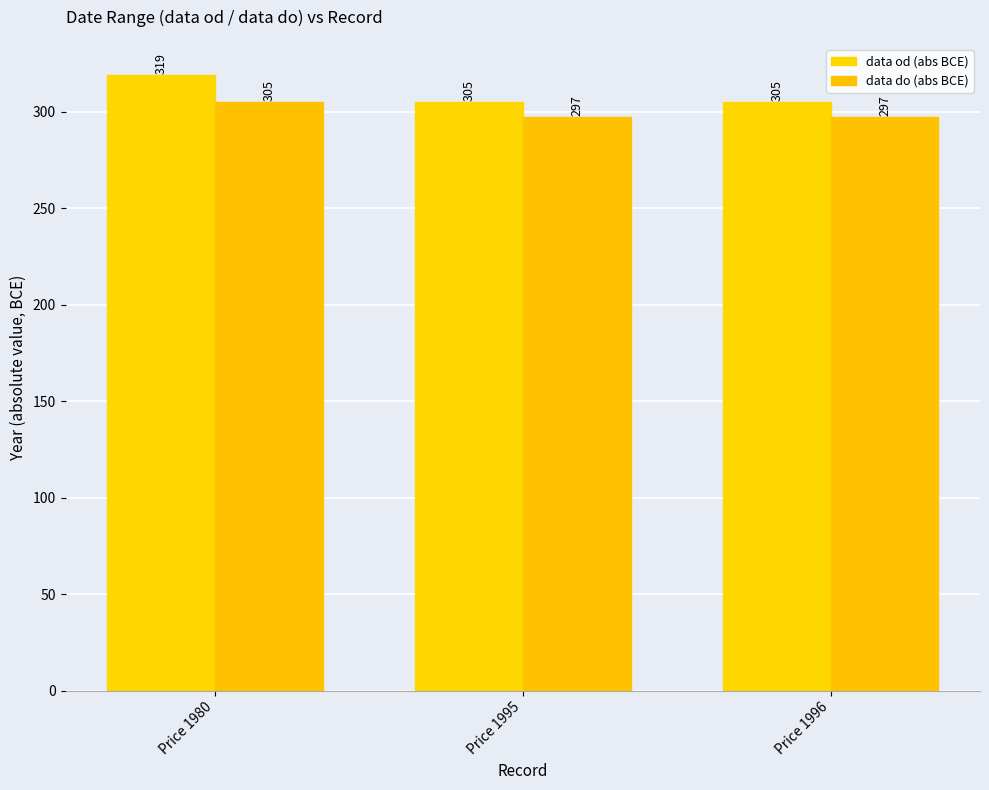

Does the chart contain stacked bars?

No